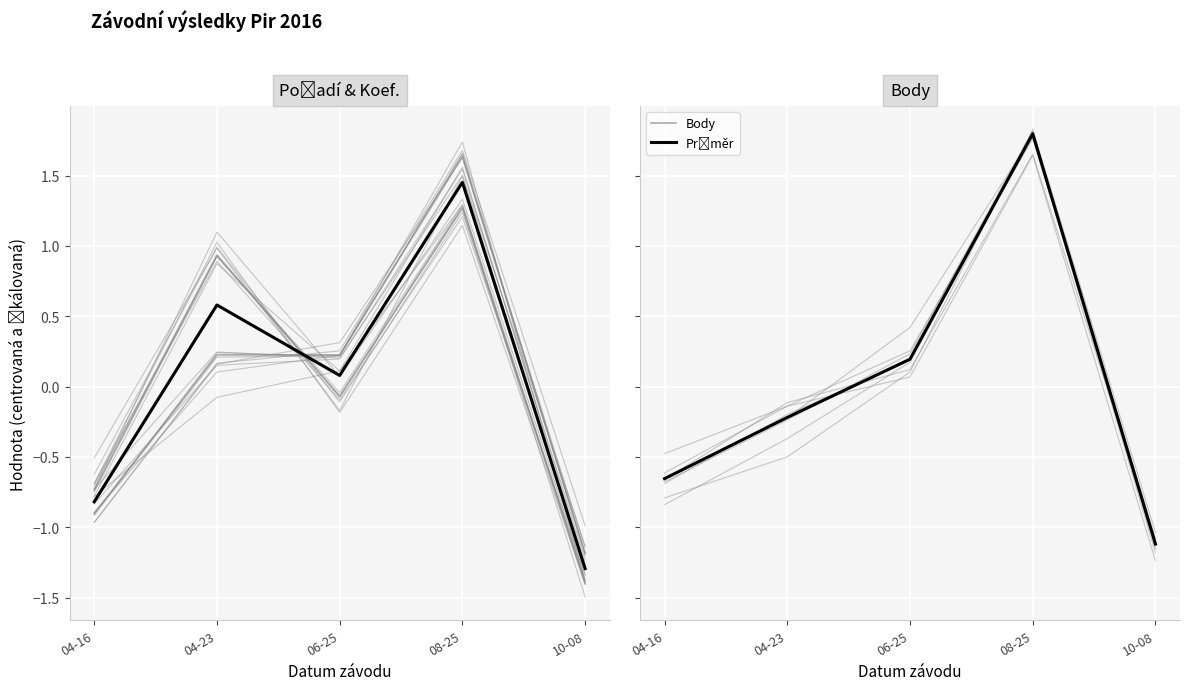

What is the maximum value shown in the chart?

1.8